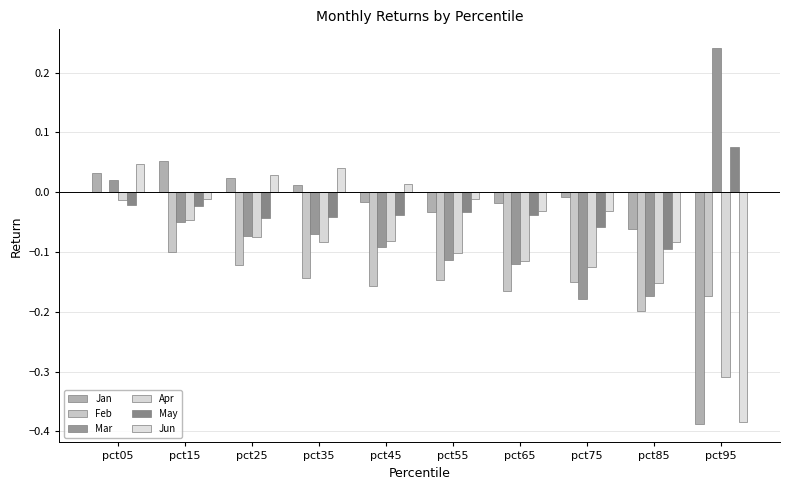

Is the value of Jun at pct35 greater than the value of Jan at pct45?

Yes